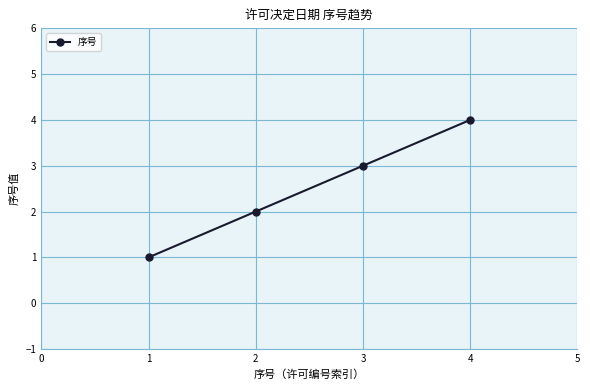

What is the sum of all values?

10